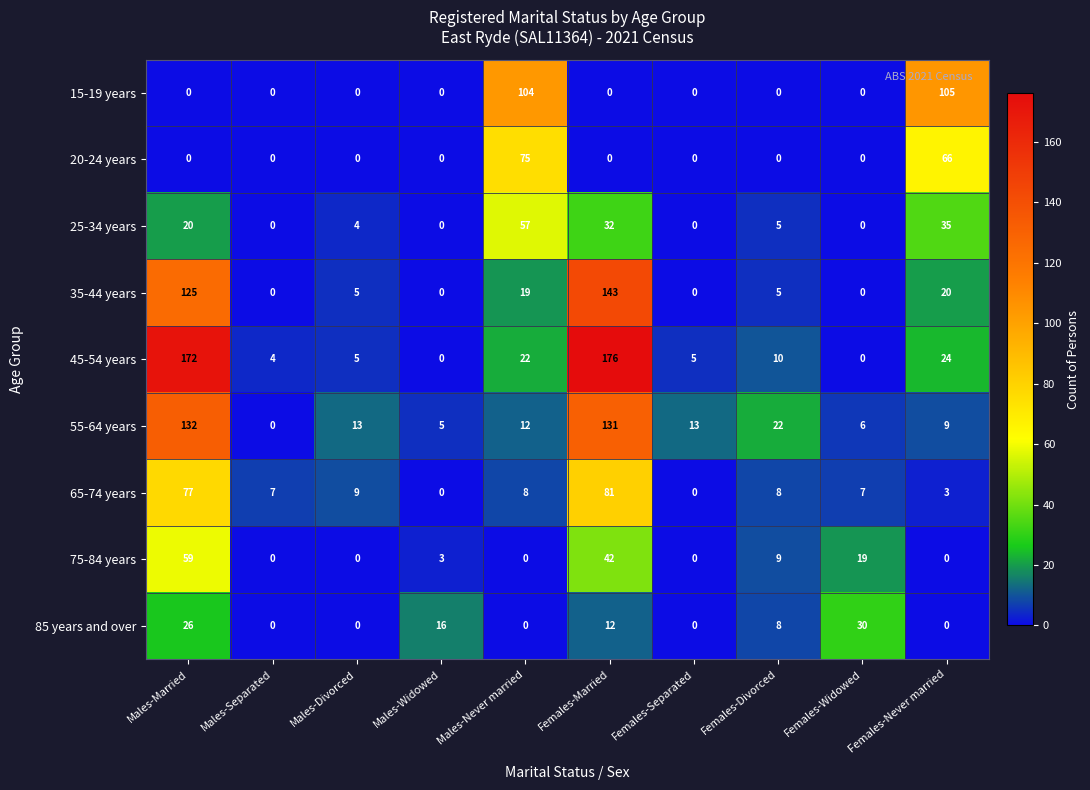

What is the sum of all 55-64 years values?

343